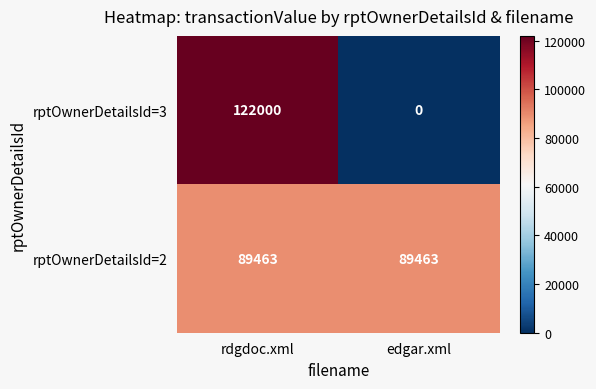

What is the sum of all rptOwnerDetailsId=3 values?

122000